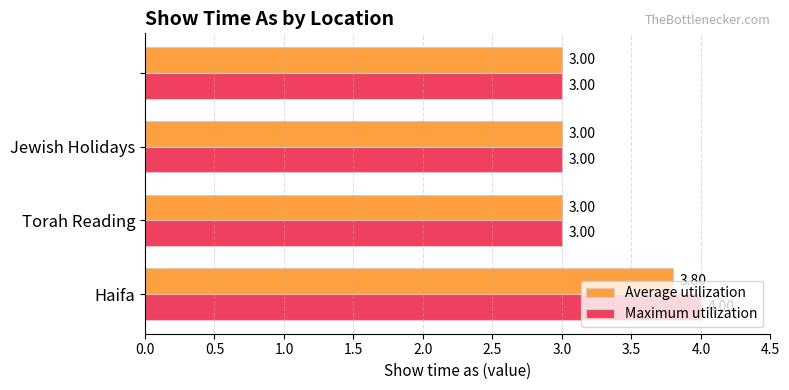

List the series in order of their overall mean, lowest first.

Average utilization, Maximum utilization